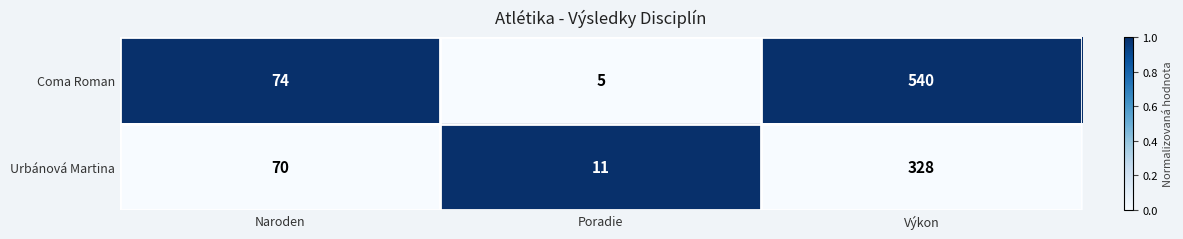

Between Naroden and Výkon, which series saw the biggest shift?

Coma Roman